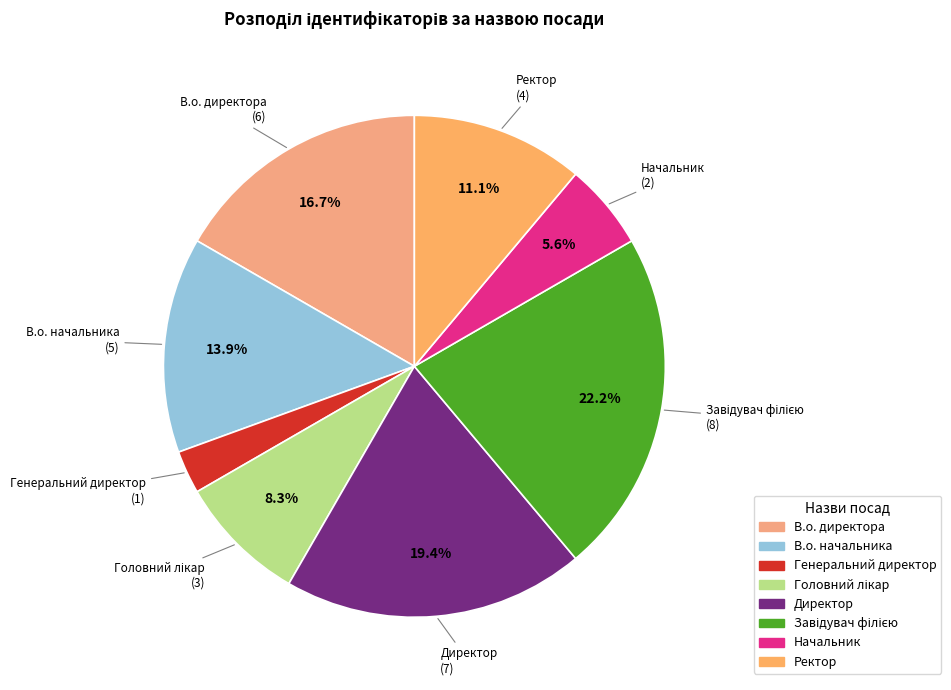

Is there a majority slice in this chart?

No